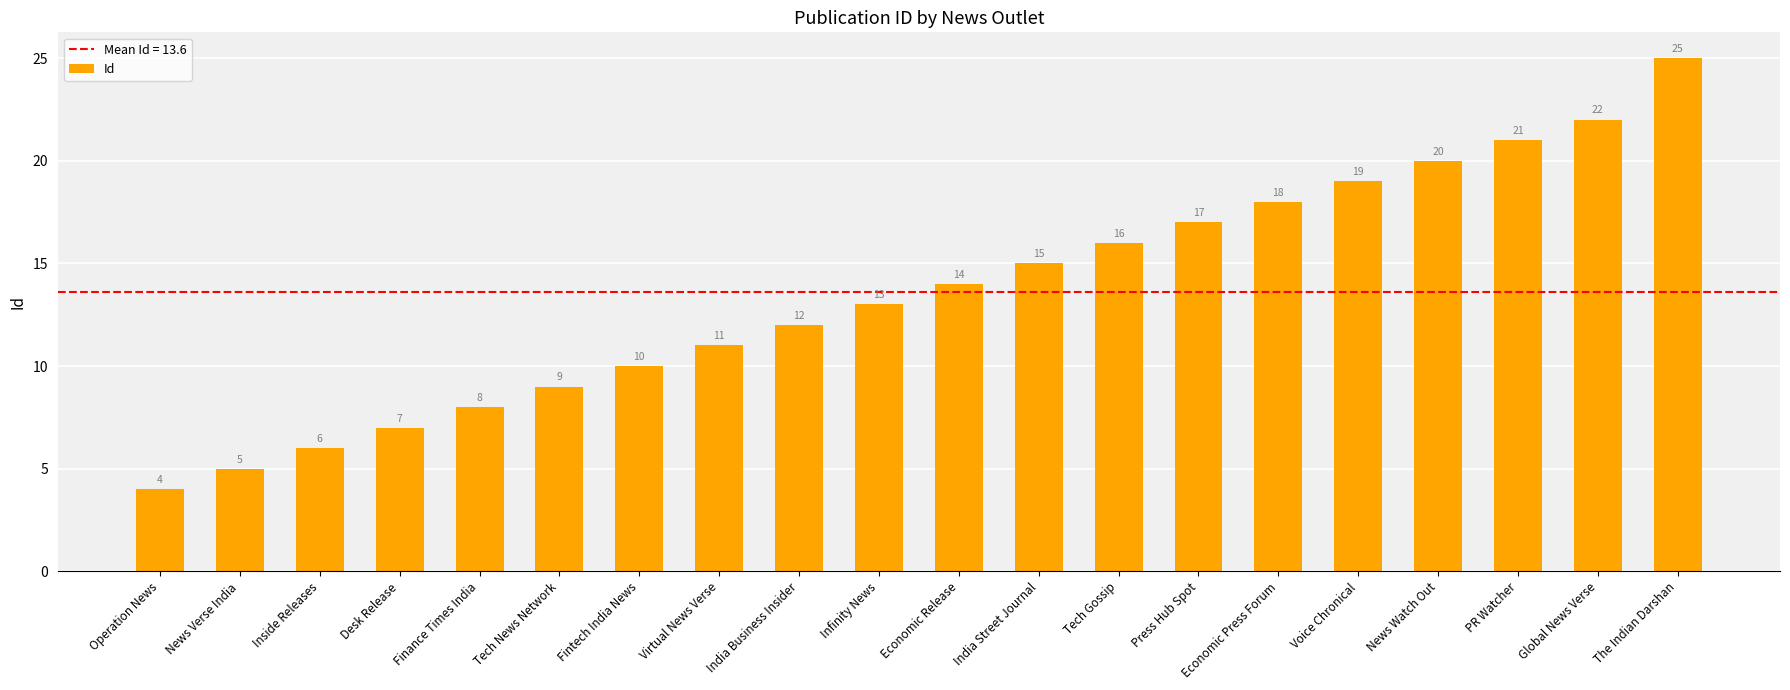

How many series are shown in this chart?

1